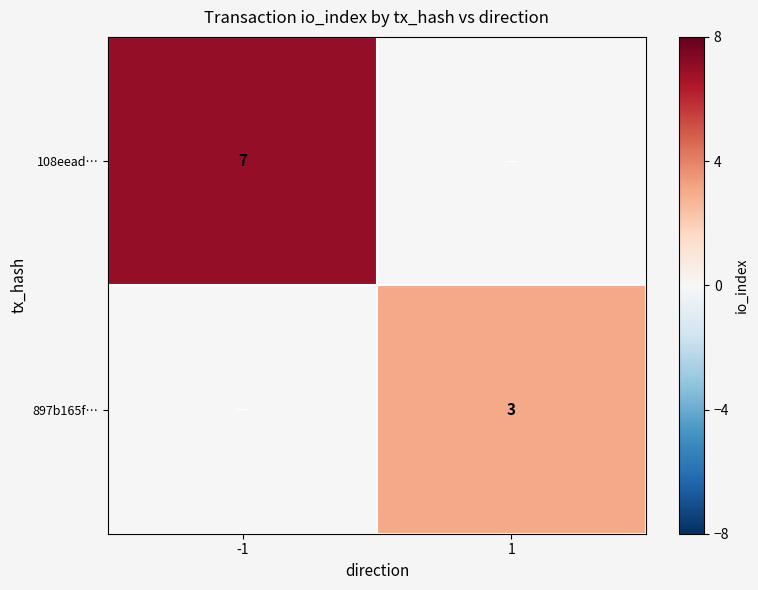

The 108eead… series shows 12 at -1. True or false?

False